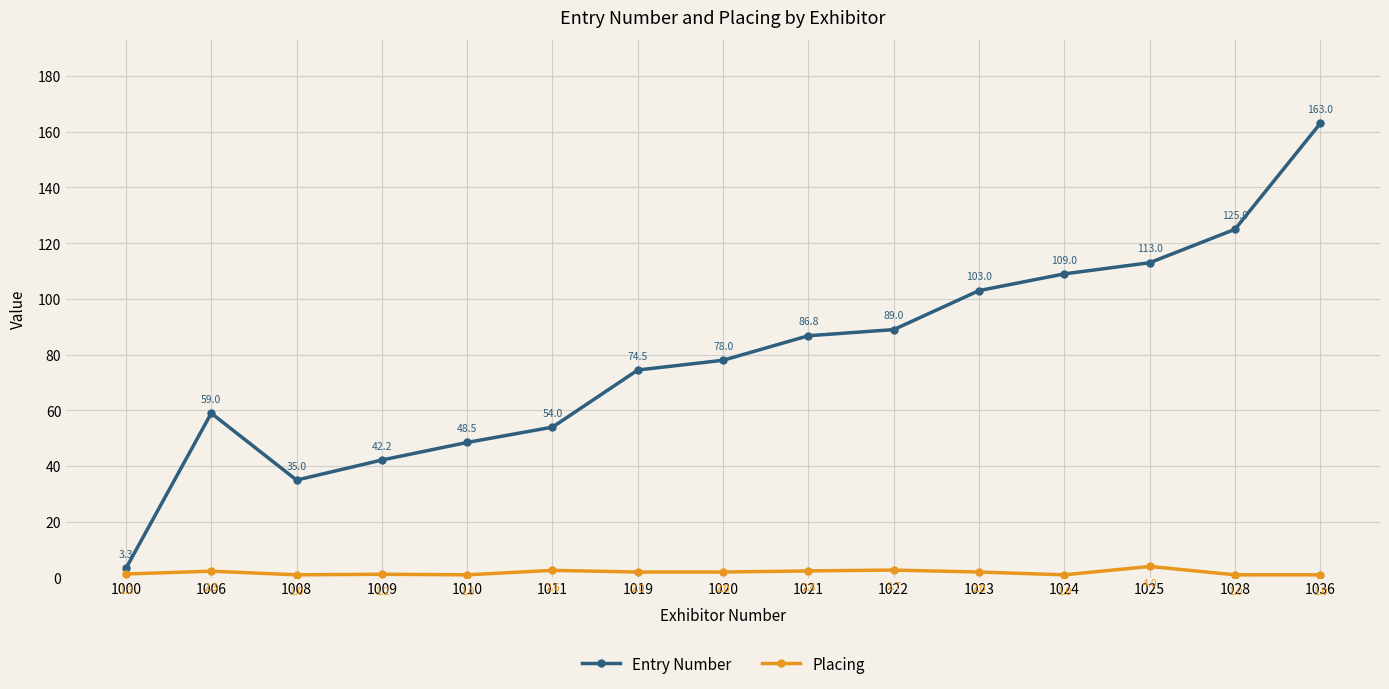

Between 1000 and 1022, which series saw the biggest shift?

Entry Number